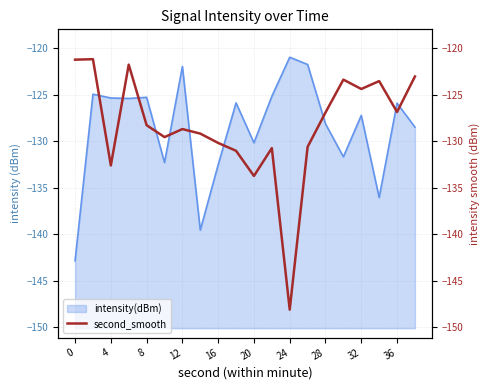

True or false: intensity(dBm) has a value of -175.3 at 8.

False